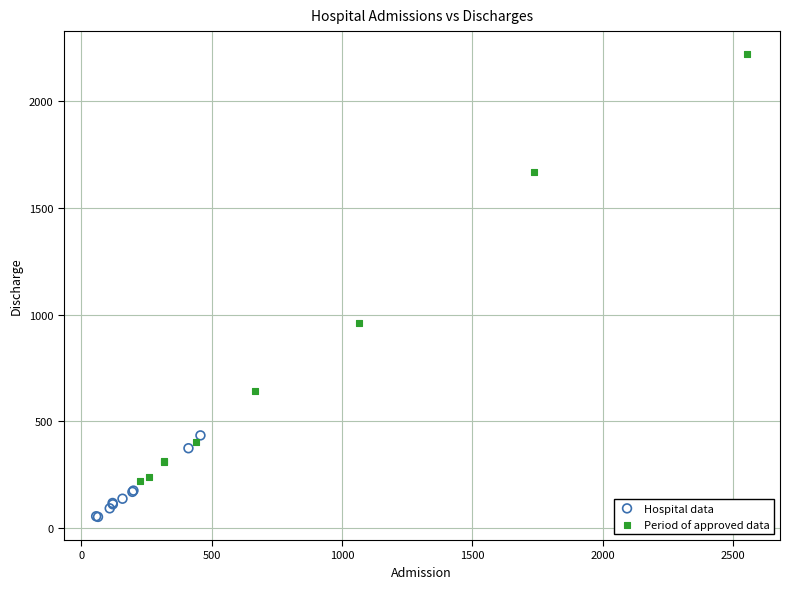

Which series has the largest Y range (max minus min)?

Period of approved data